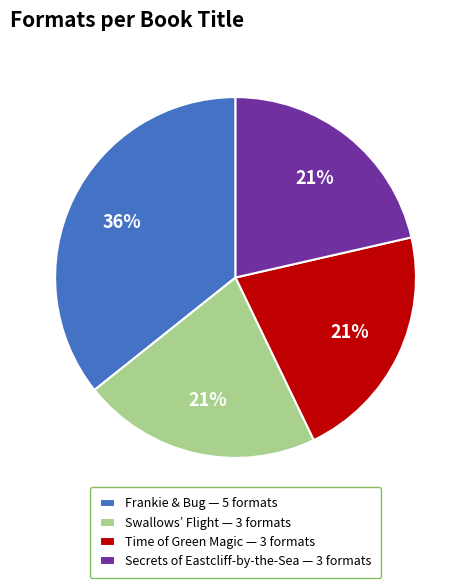

Is there any slice that represents more than half of the pie?

No